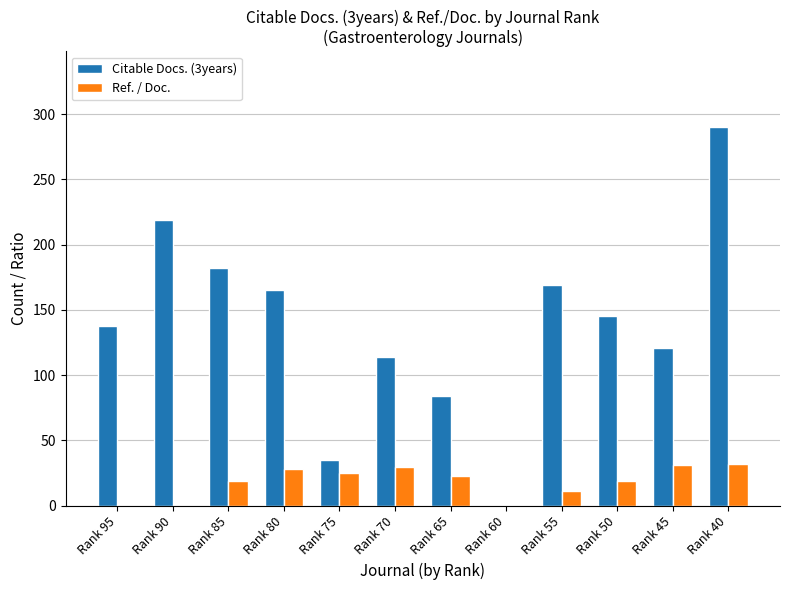

How many positive values does the Citable Docs. (3years) series have?

11